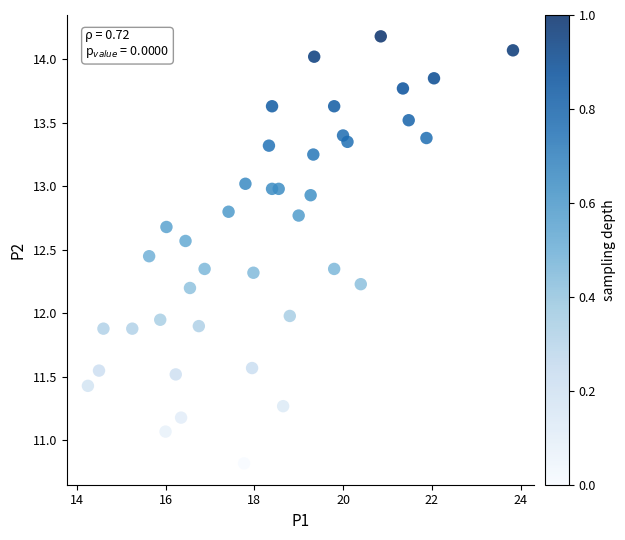

What is the range of X values (max minus min)?

9.6